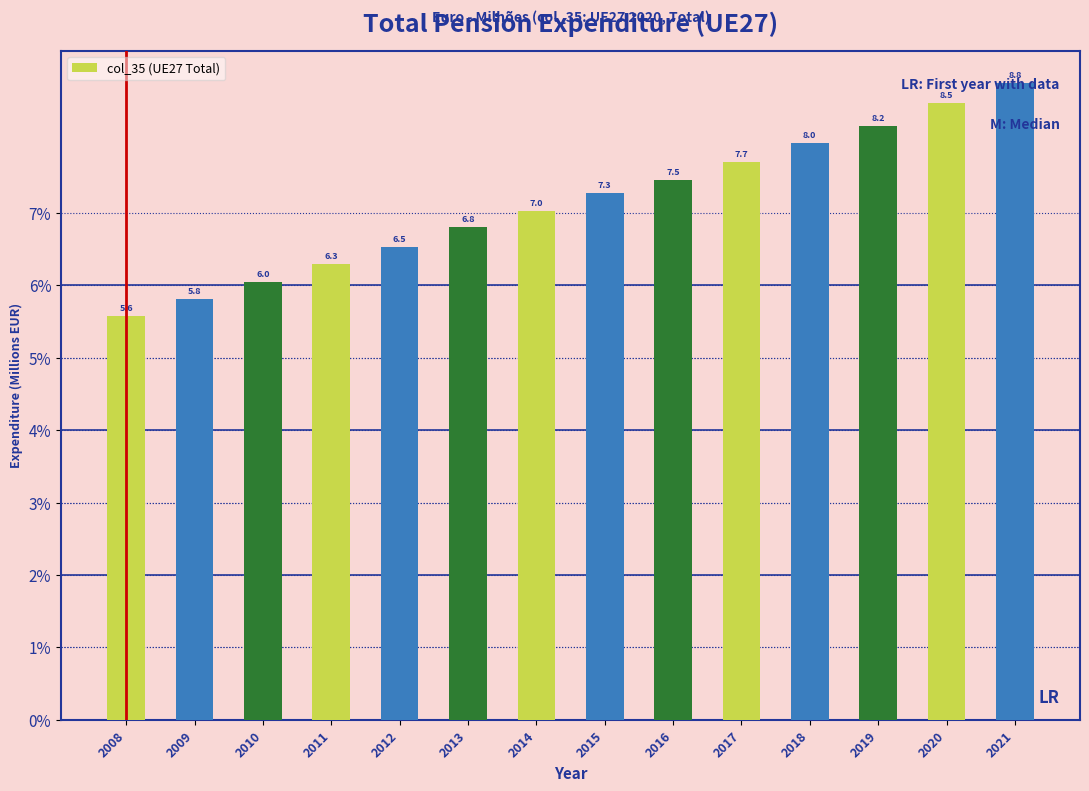

What is the approximate value at 2012?

6.5